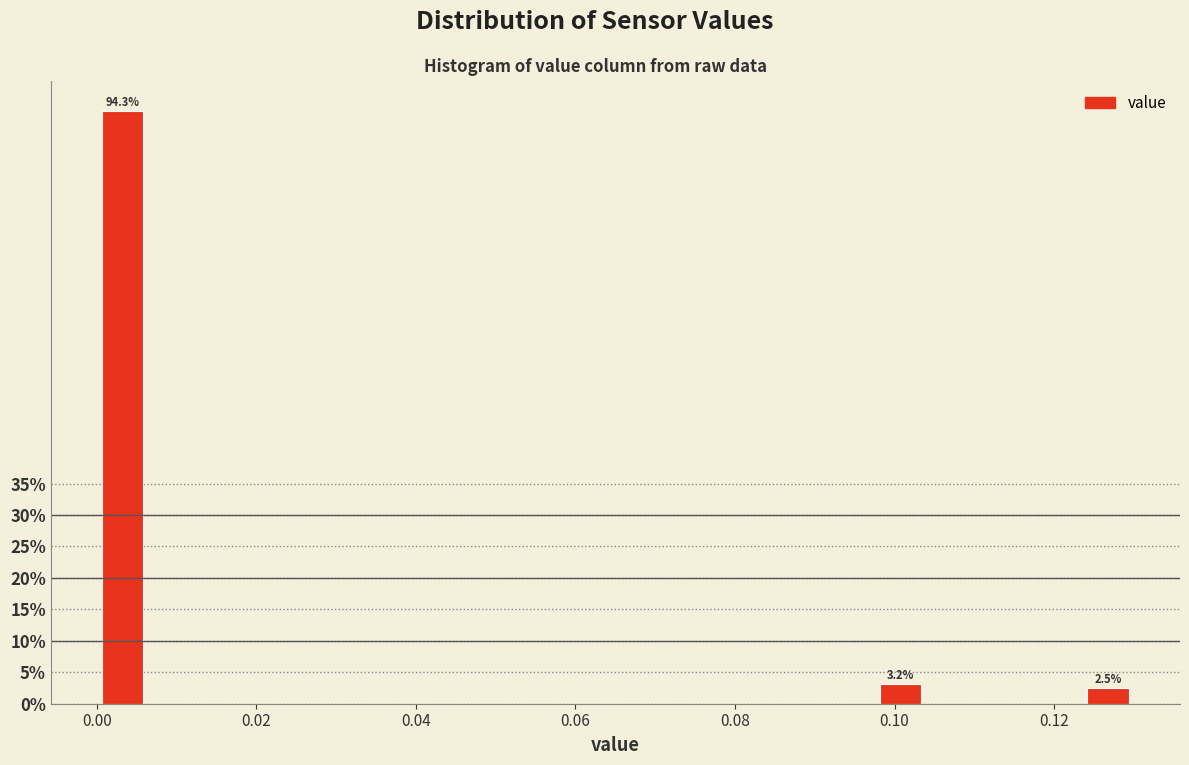

Read against the x-axis, roughly where is the centre of the tallest bar?

0.004